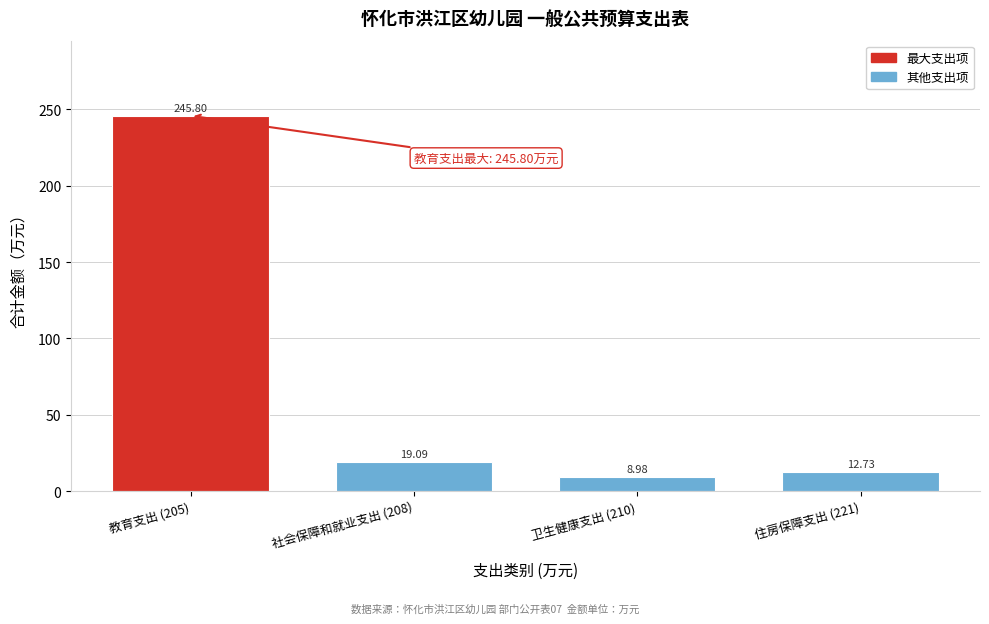

Rank the categories by value from highest to lowest.

教育支出 (205), 社会保障和就业支出 (208), 住房保障支出 (221), 卫生健康支出 (210)